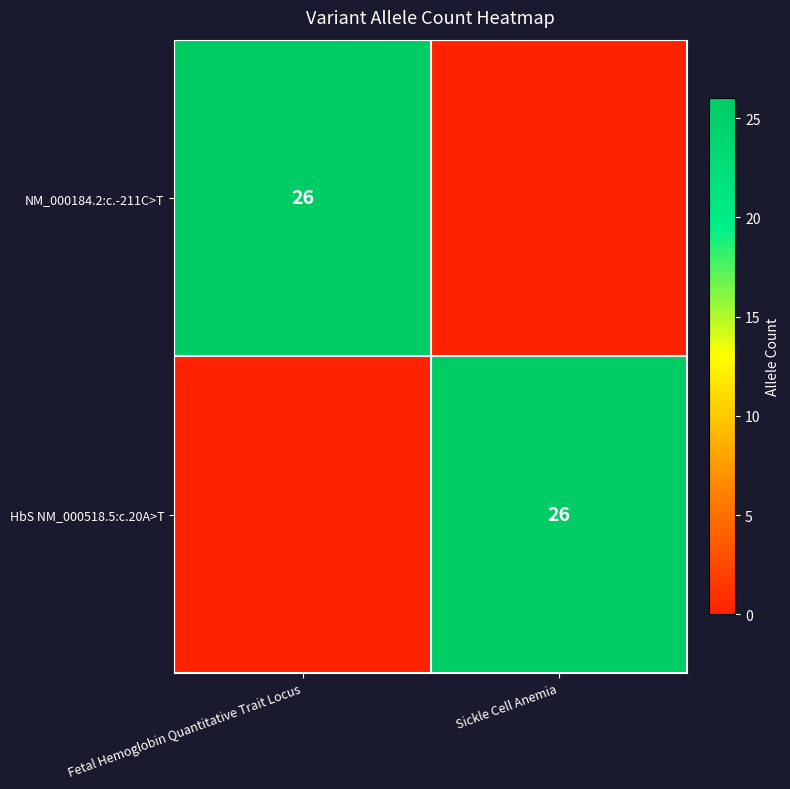

How many series are shown in this chart?

2